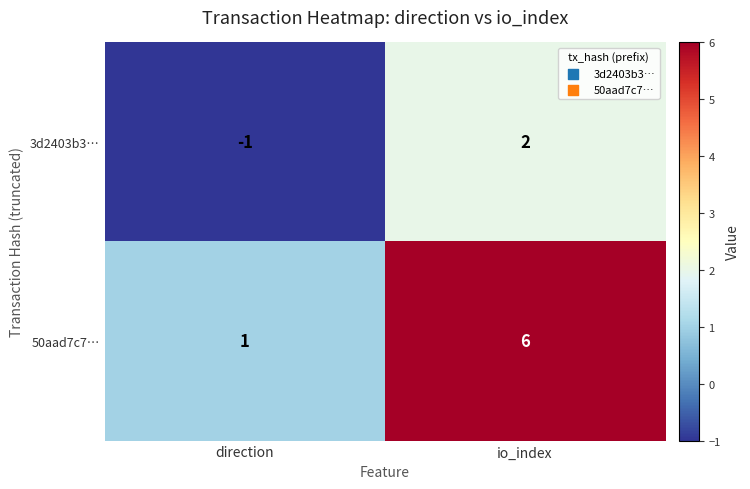

Reading left to right, what are all the values shown in this chart?

3d2403b3…: -1	2
50aad7c7…: 1	6